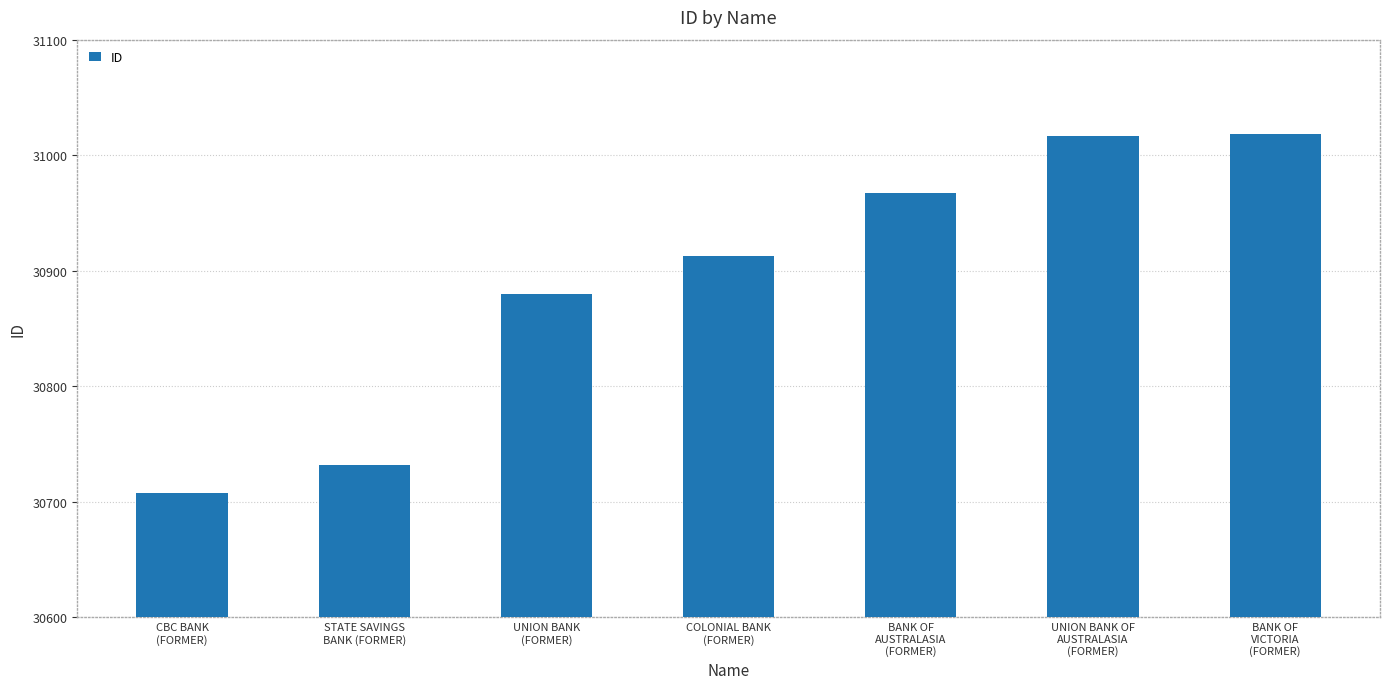

What position from the left is BANK OF
AUSTRALASIA
(FORMER)?

5